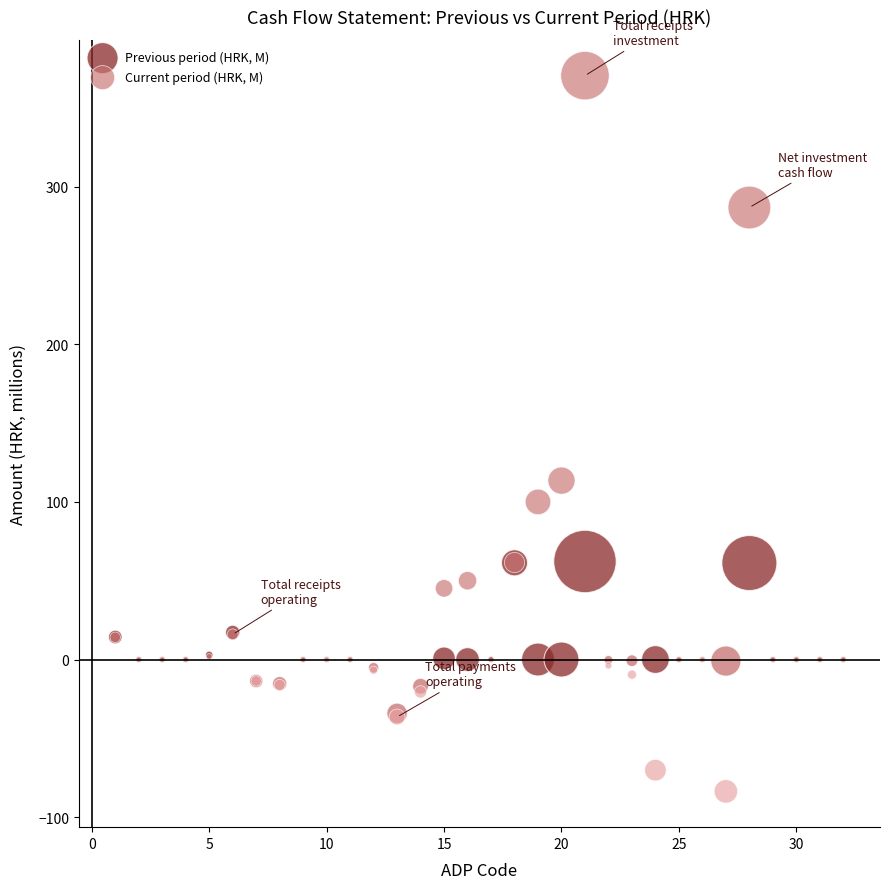

Which series contains the lowest Y value?

Current period (HRK, M)